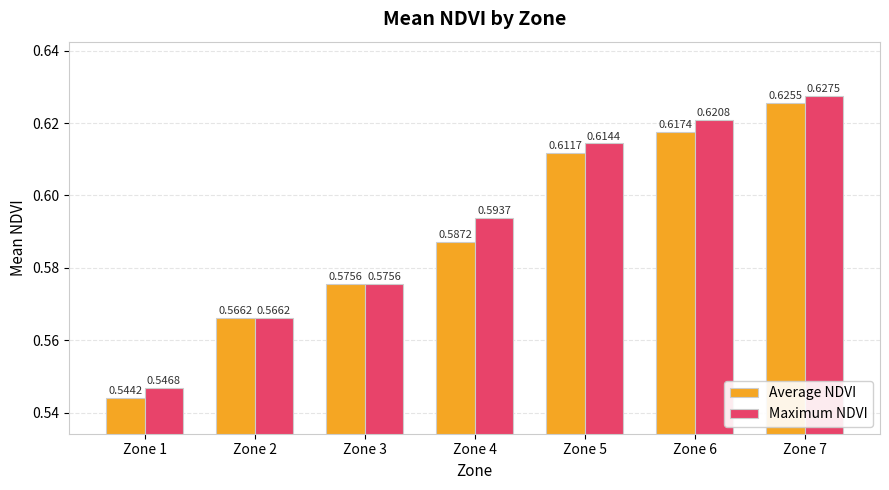

How many bars are there in each group?

2